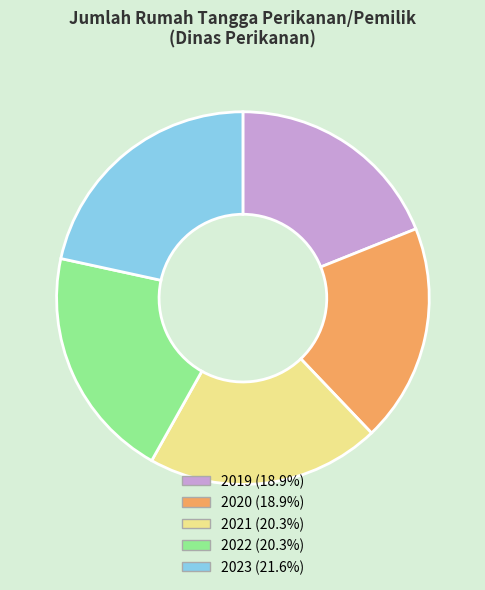

Is it true that 2023 is 22% of the pie?

True